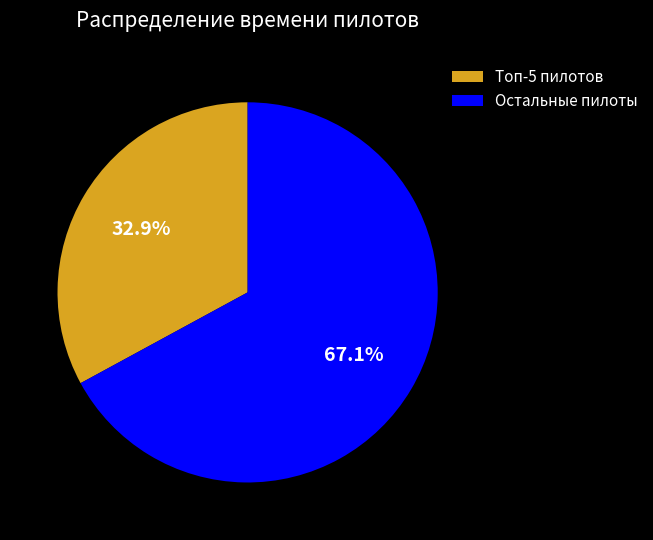

Is there any slice that represents more than half of the pie?

Yes